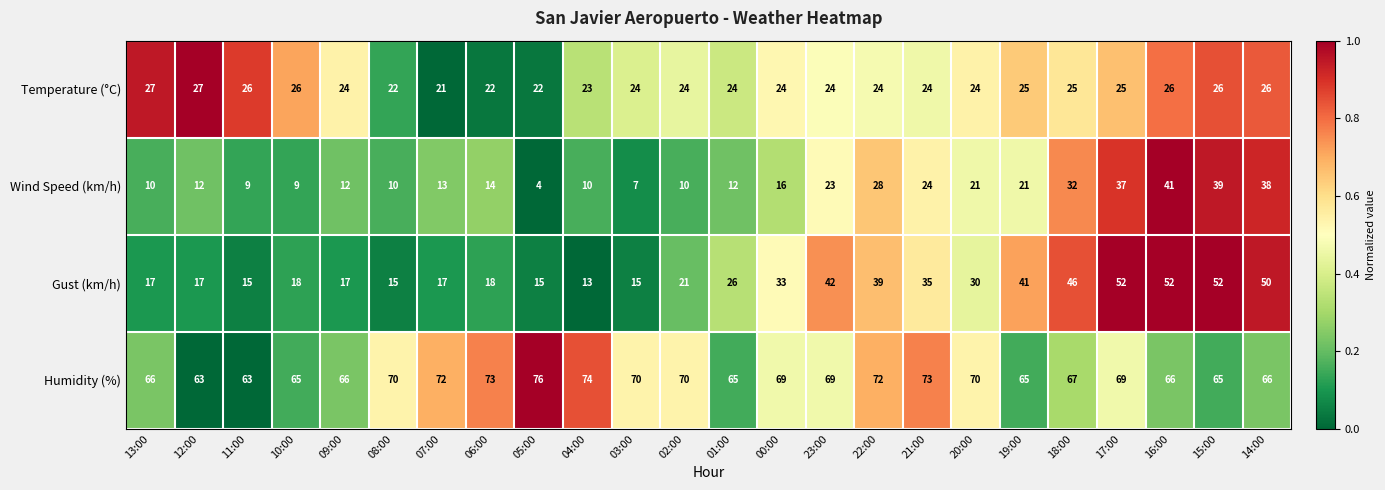

What is the lowest value of the Wind Speed (km/h) series?

4